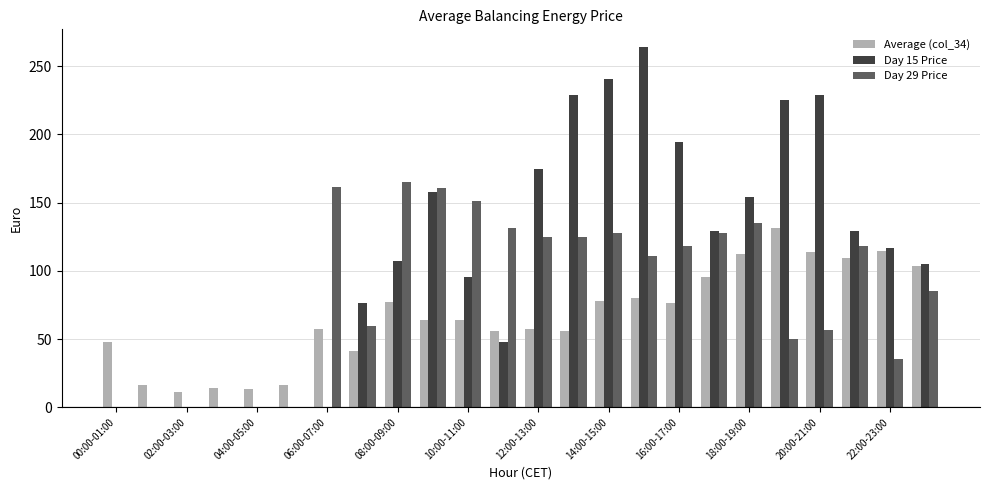

Which series has the largest total across all categories?

Day 15 Price